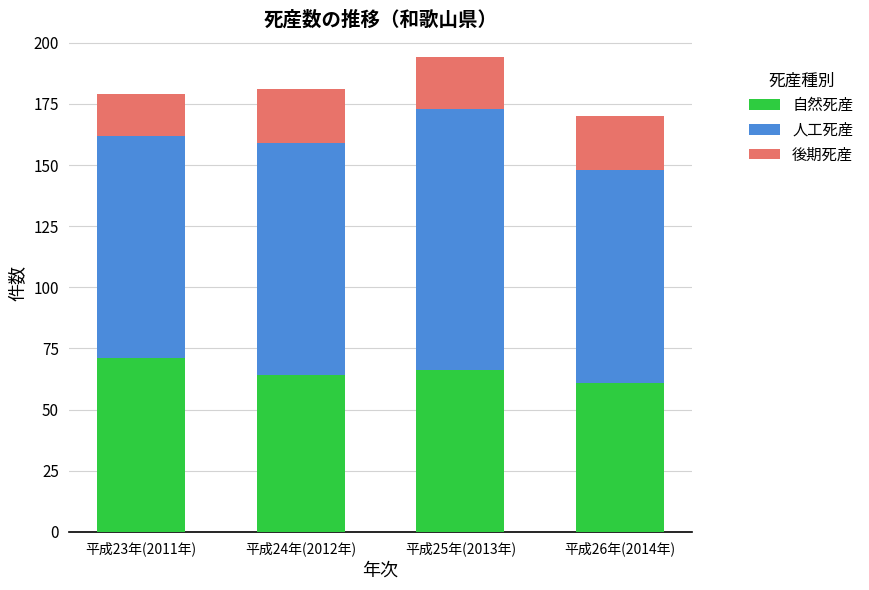

At which label is 自然死産 closest to 66?

平成25年(2013年)